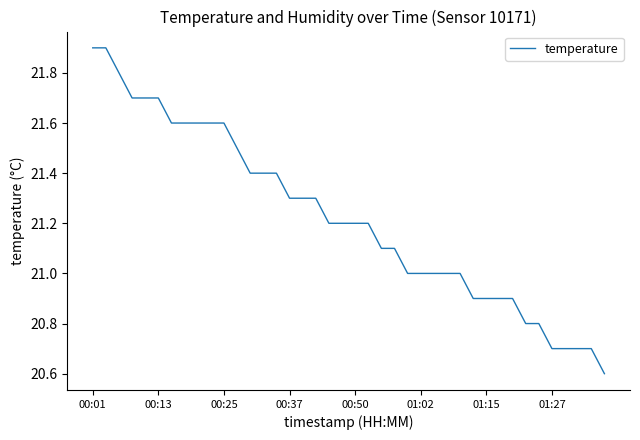

What is the smallest value displayed?

20.6